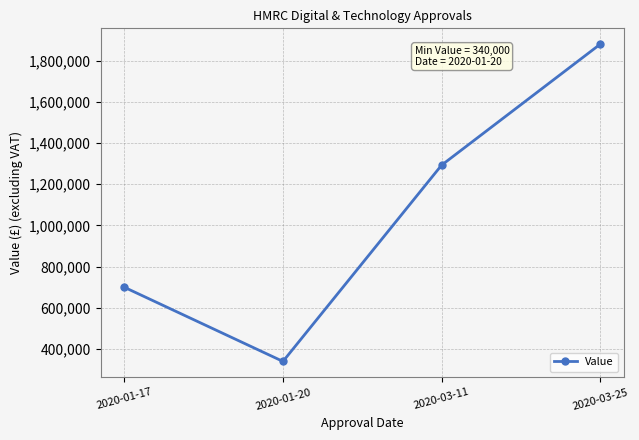

What is the approximate value at 2020-03-25?

1880000